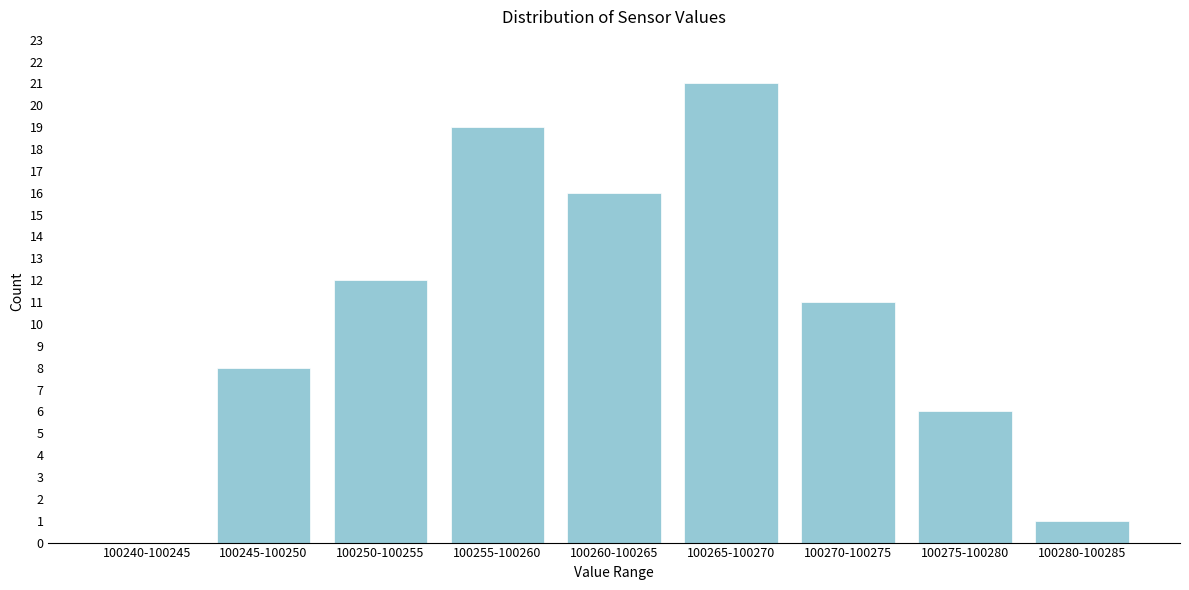

Reading left to right, transcribe all the data shown in this chart.

100240-100245=0	100245-100250=8	100250-100255=12	100255-100260=19	100260-100265=16	100265-100270=21	100270-100275=11	100275-100280=6	100280-100285=1